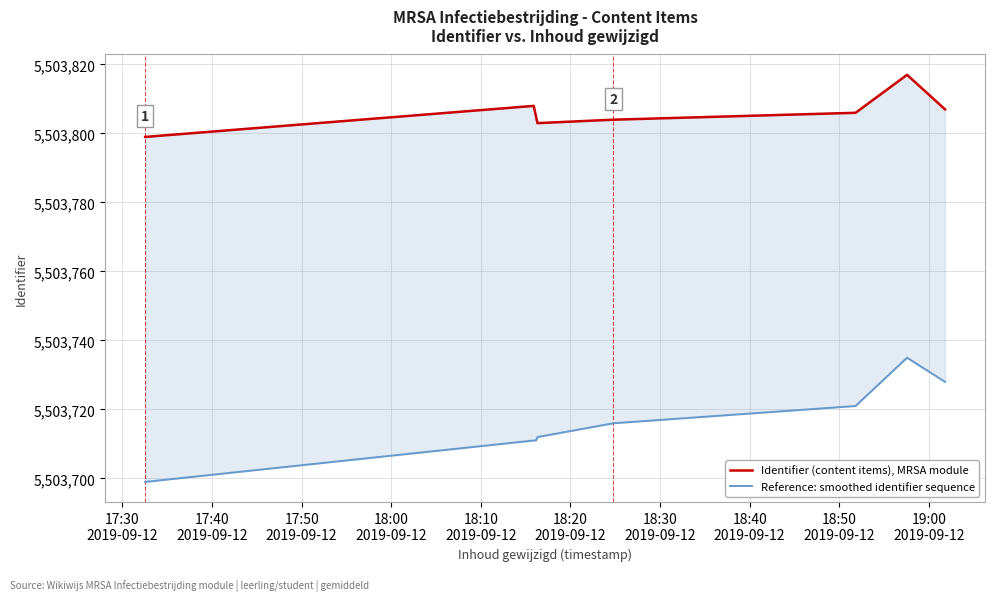

True or false: Identifier (content items), MRSA module and Reference: smoothed identifier sequence cross at least once.

False